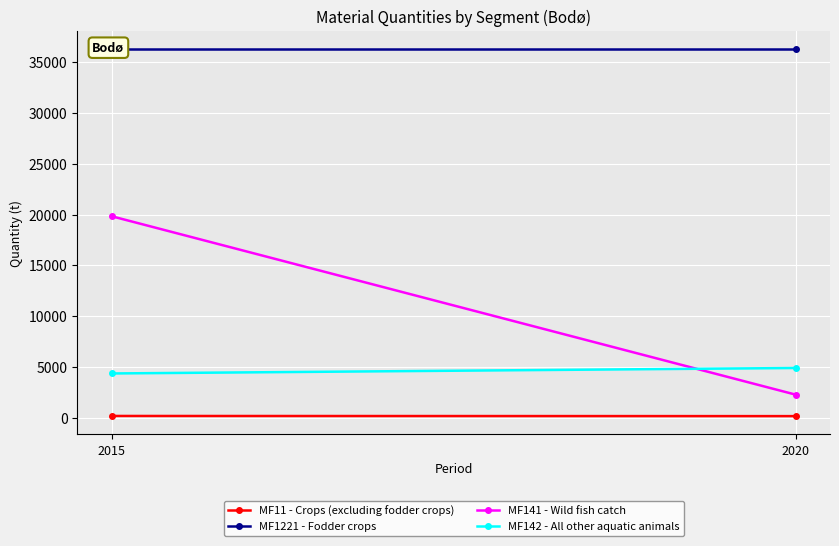

List the series in order of their peak value, lowest first.

MF11 - Crops (excluding fodder crops), MF142 - All other aquatic animals, MF141 - Wild fish catch, MF1221 - Fodder crops